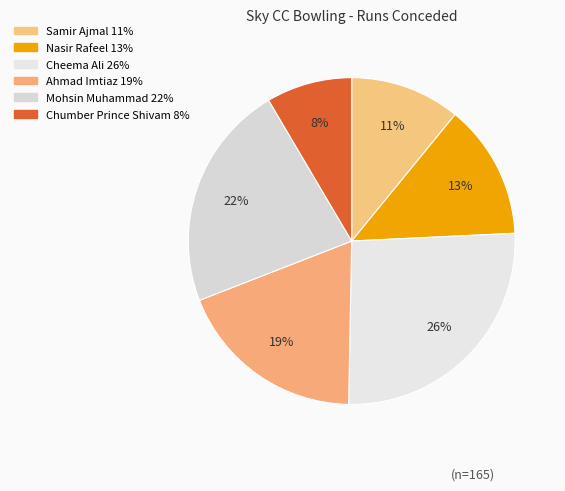

Which slice is the largest?

Cheema Ali